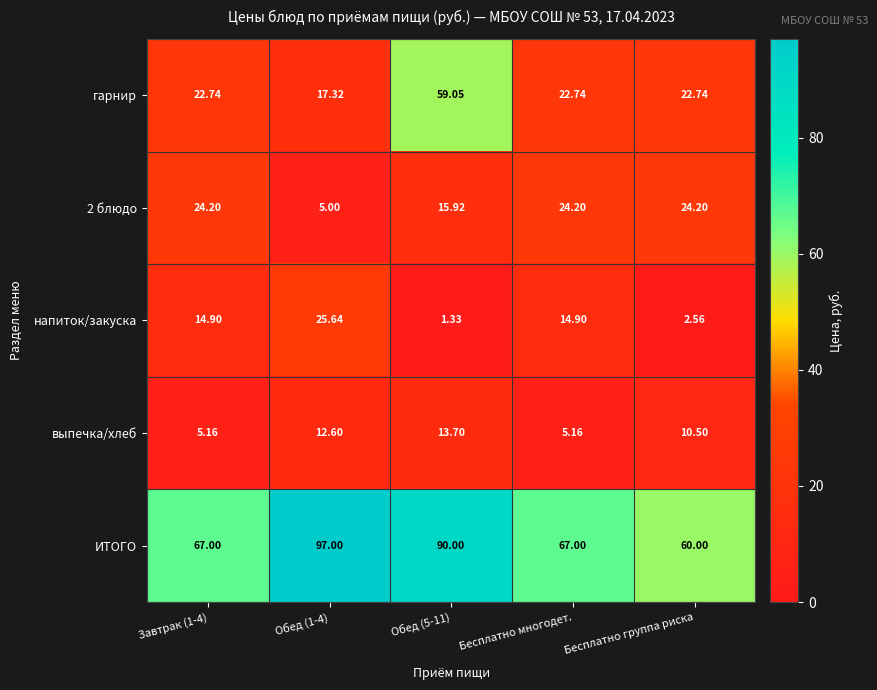

What is the greatest value displayed?

97.0